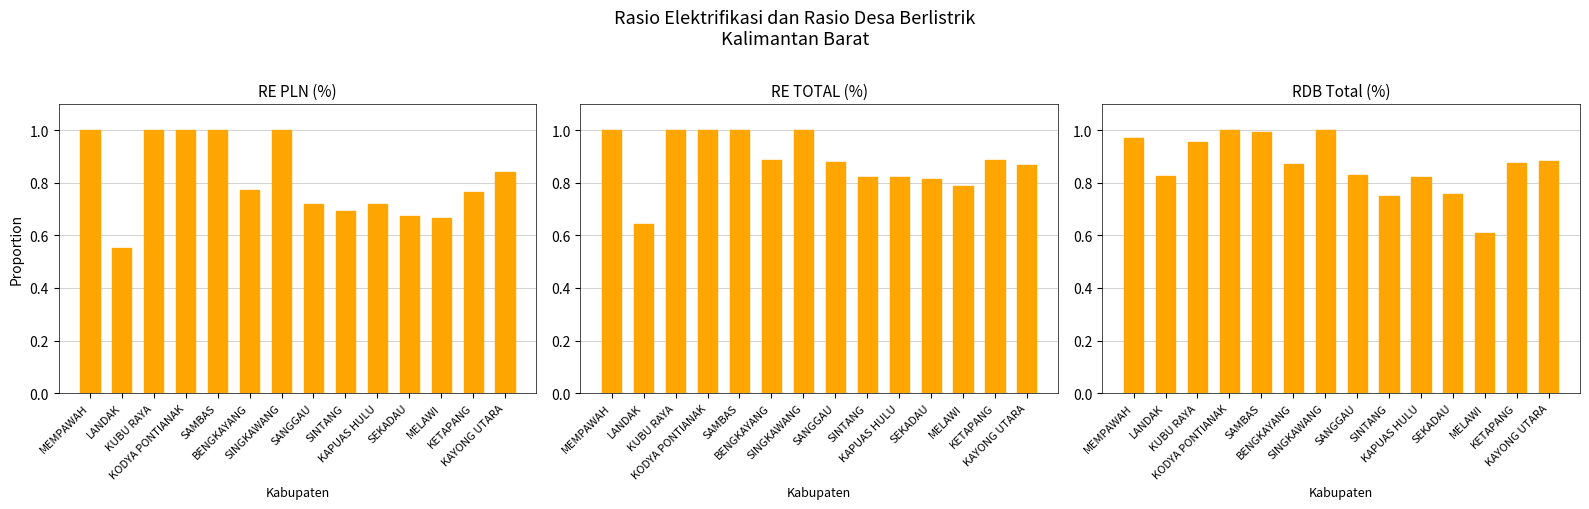

What is the difference between the RDB Total (%) values at BENGKAYANG and SEKADAU?

0.1